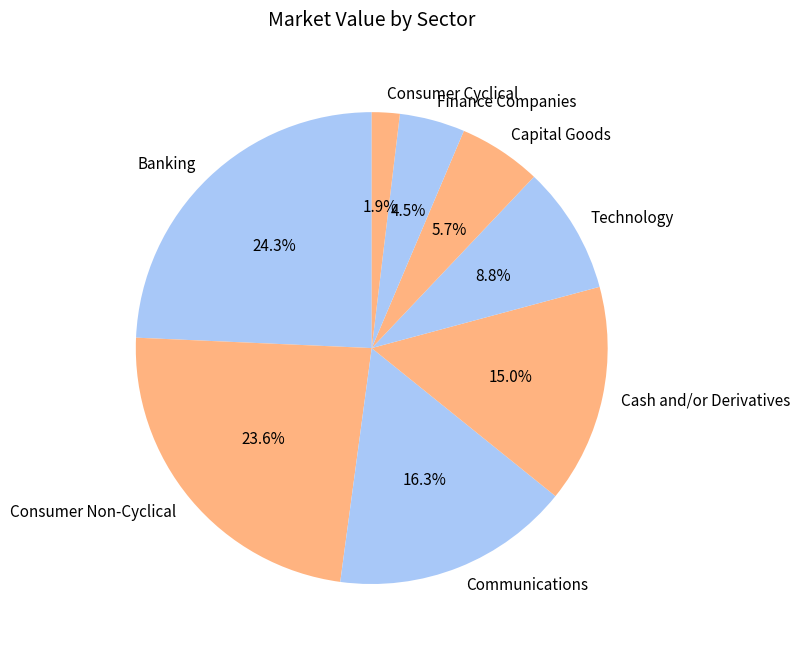

Is there a majority slice in this chart?

No